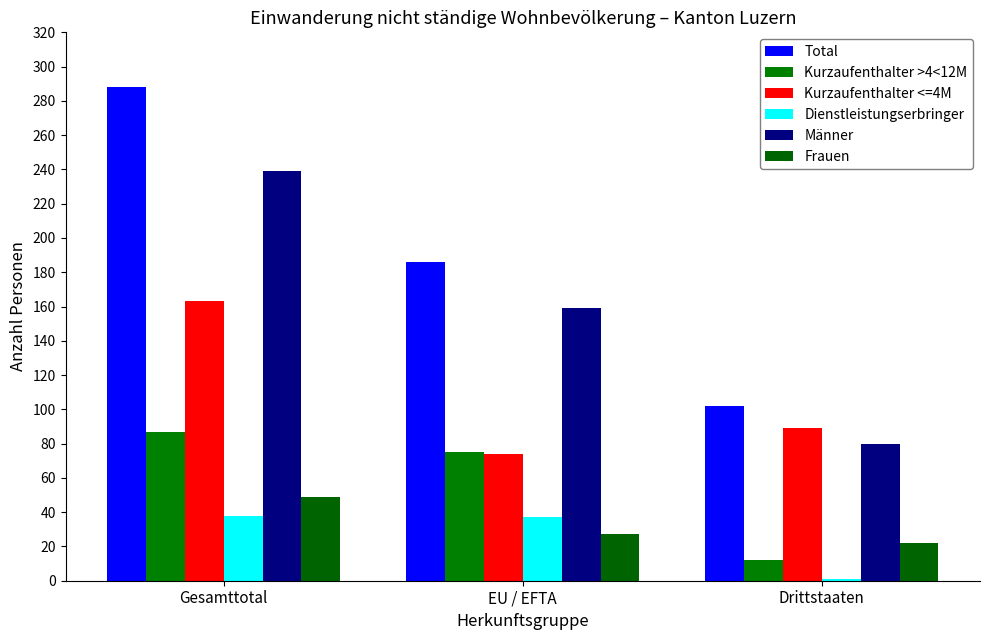

What is the sum of the Kurzaufenthalter <=4M values at EU / EFTA and Gesamttotal?

237